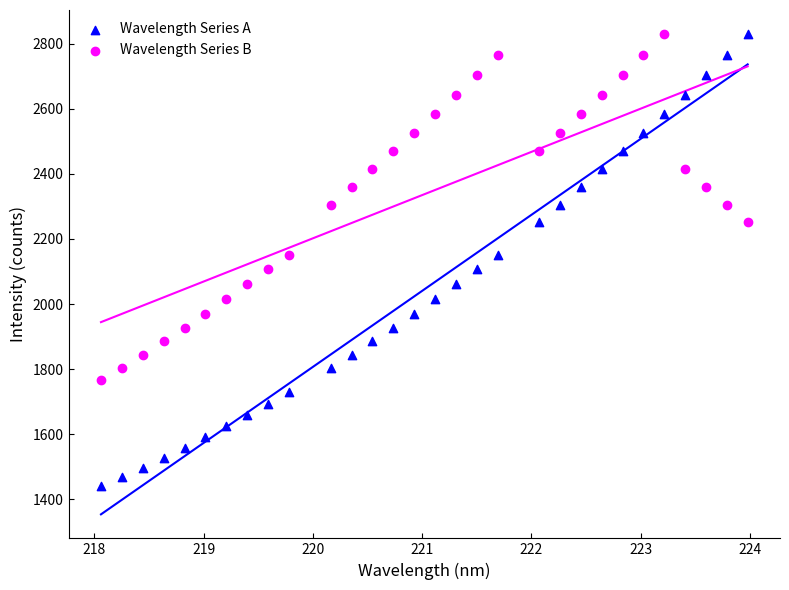

Which series has the largest Y range (max minus min)?

Wavelength Series A